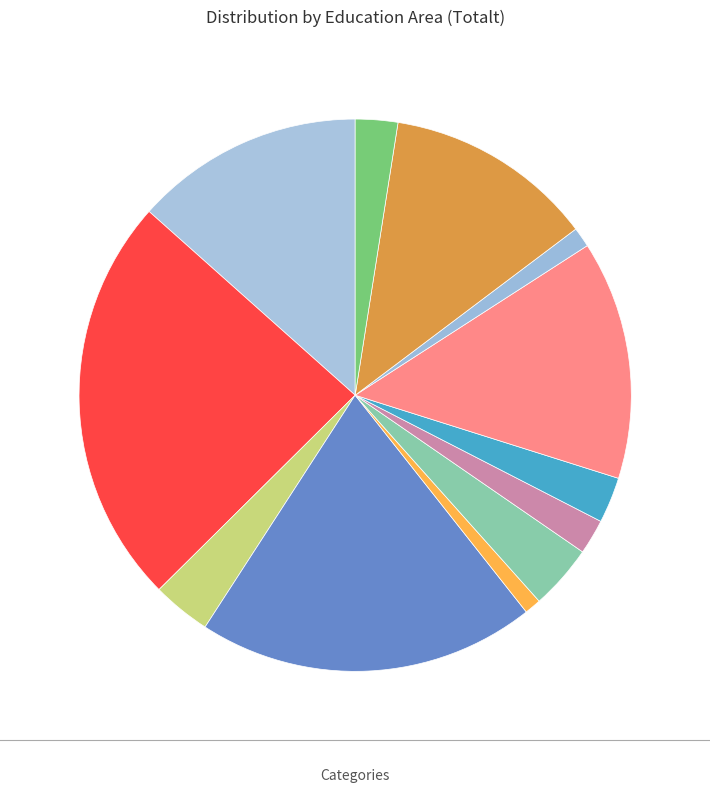

Count the number of slices in the pie.

12